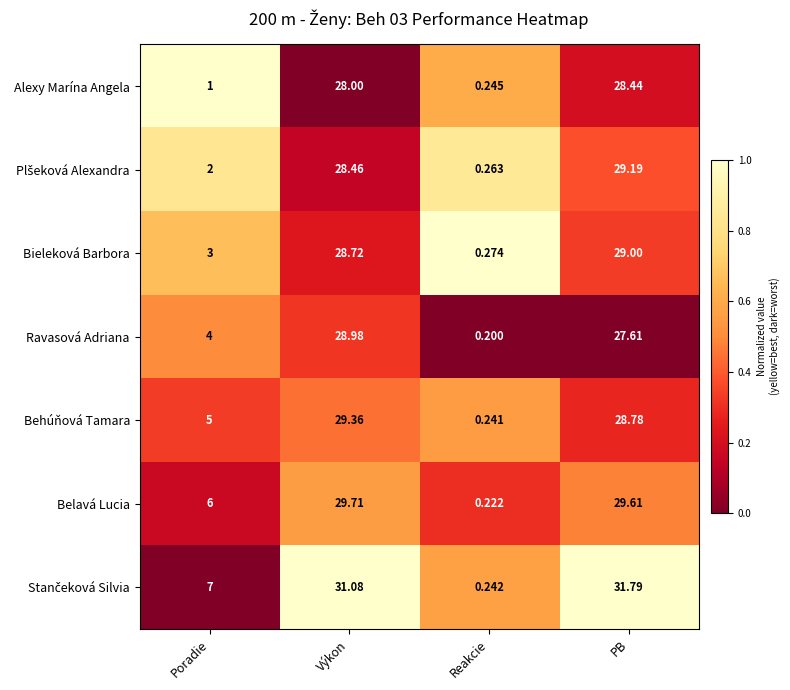

Rank the categories by Alexy Marína Angela value from lowest to highest.

Reakcie, Poradie, Výkon, PB